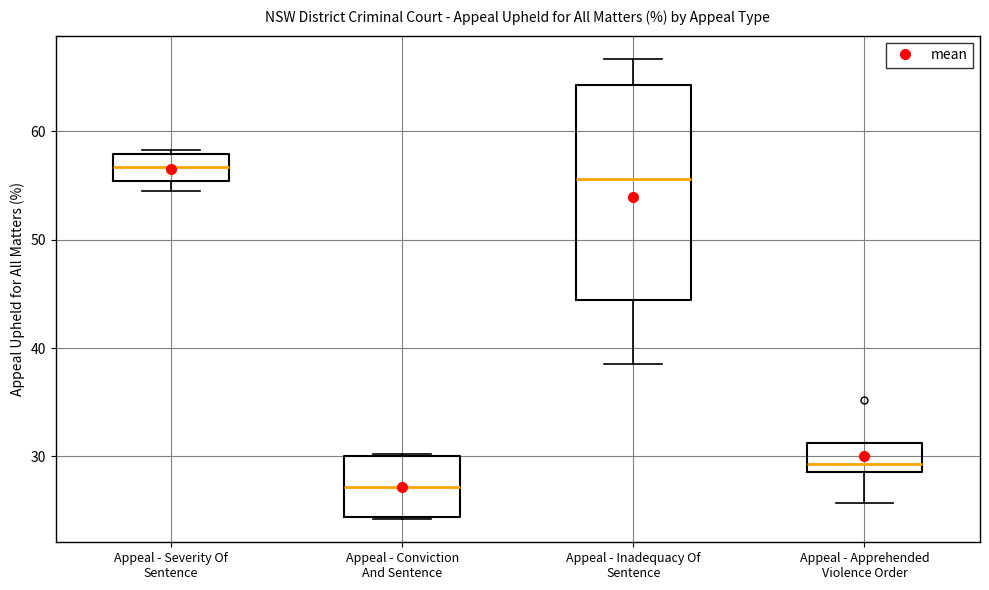

Reading left to right, read every box against the y-axis: the position of its median line, the range the box covers, and the ends of its whiskers. The values are not printed on the chart, so give them approximately, as read against the axis.

Appeal - Severity Of Sentence: median 57, box 55 to 58, whiskers 55 (just below the box's lower edge) to 58 (just above the box's upper edge)
Appeal - Conviction And Sentence: median 27, box 24 to 30, whiskers 24 to 30
Appeal - Inadequacy Of Sentence: median 56, box 44 to 64, whiskers 39 to 67
Appeal - Apprehended Violence Order: median 29 (just above the box's lower edge), box 29 to 31, whiskers 26 to 31